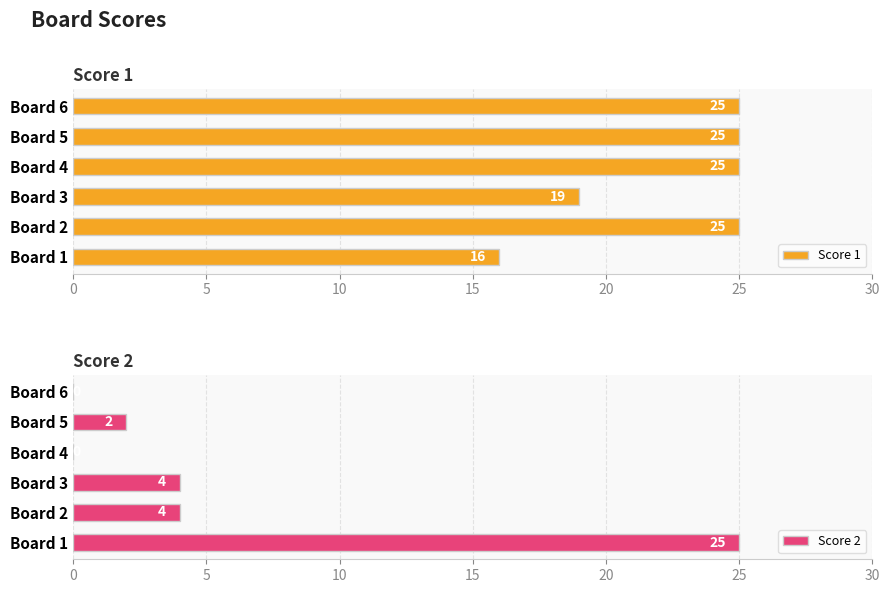

What is the highest value of the Score 2 series?

25